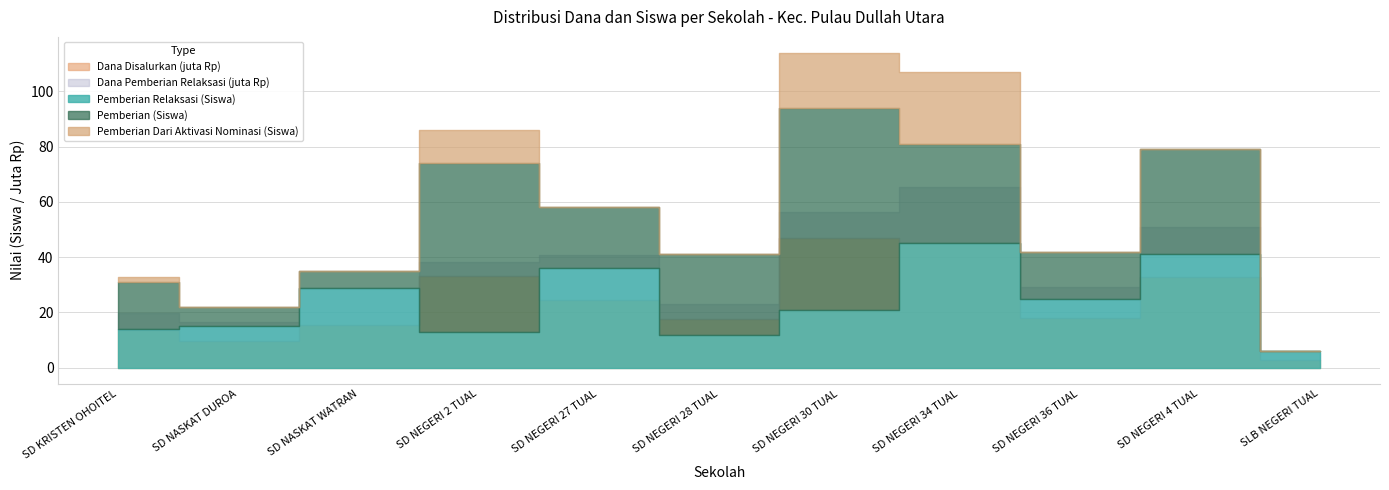

True or false: Dana Pemberian Relaksasi has a value of 20250000 at SD NEGERI 34 TUAL.

True